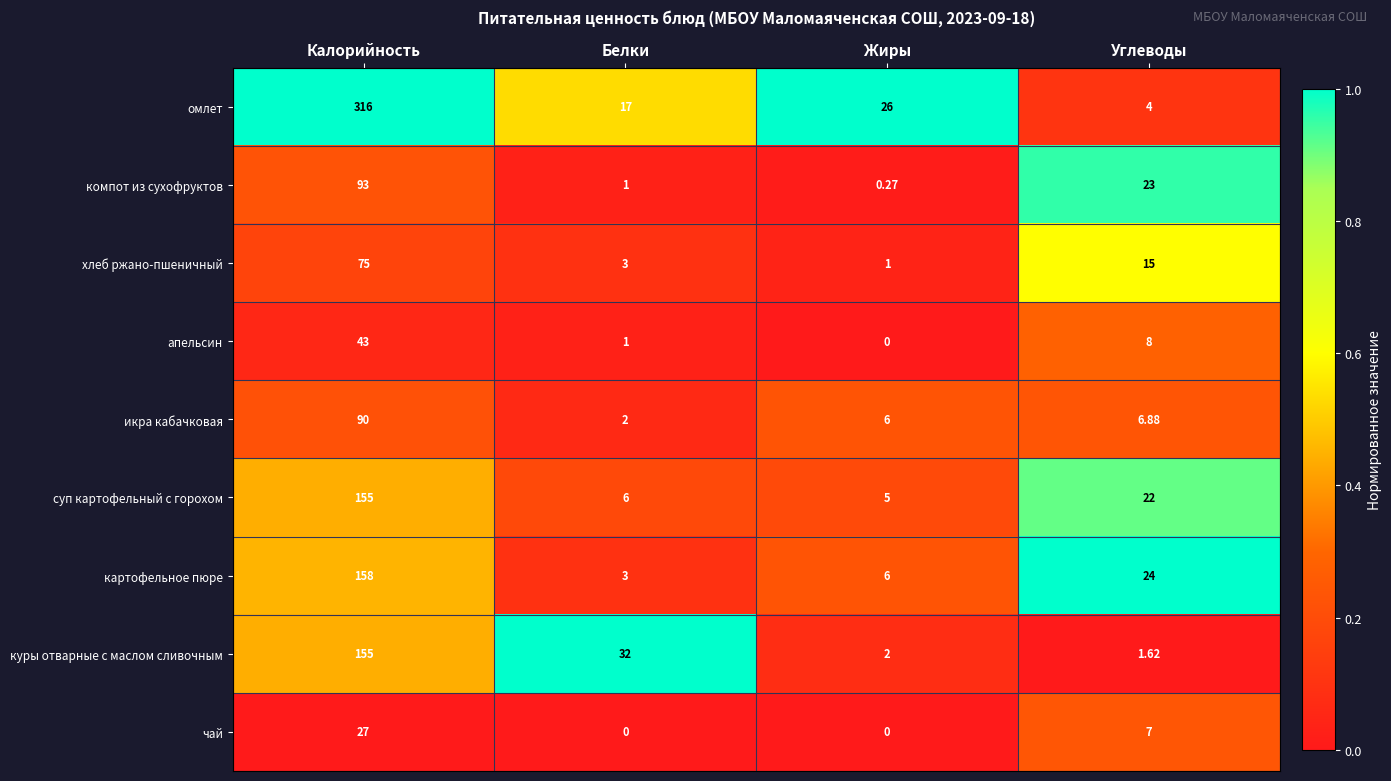

At Углеводы, list the series in order from largest to smallest.

картофельное пюре, компот из сухофруктов, суп картофельный с горохом, хлеб ржано-пшеничный, апельсин, чай, икра кабачковая, омлет, куры отварные с маслом сливочным